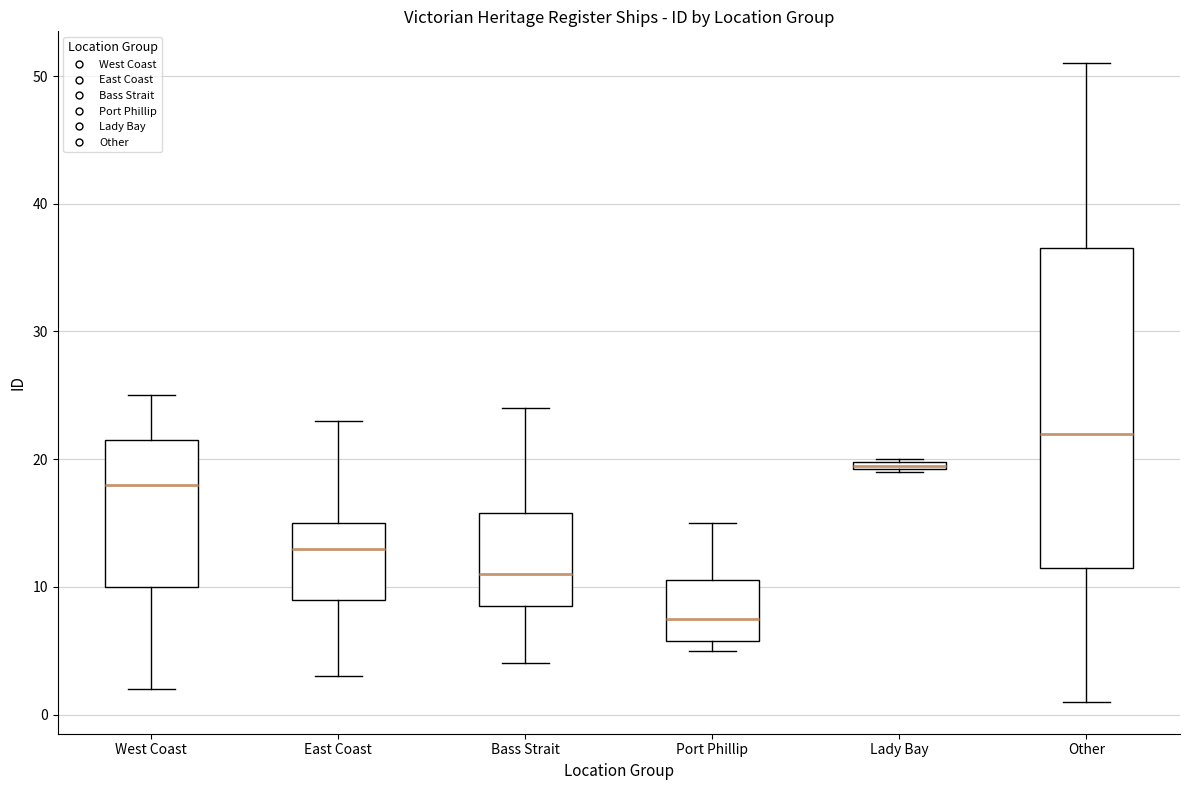

Where does the lower whisker of the box for West Coast end on the y-axis? The values are not printed on the chart, so give them approximately, as read against the axis.

2